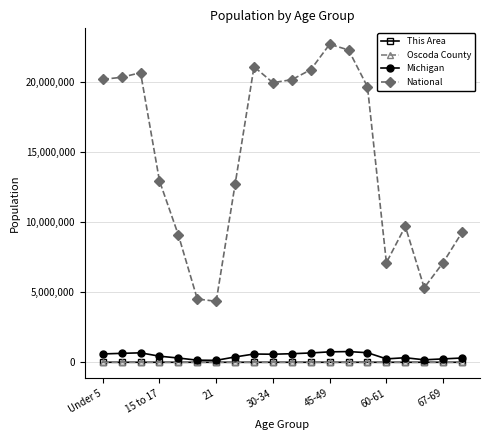

True or false: Michigan has more than 2 interior local peaks.

True